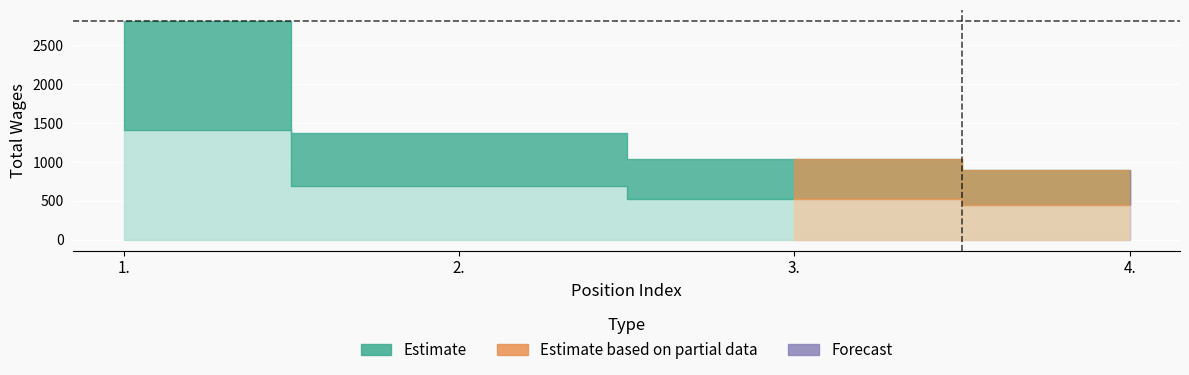

Between 3. and 4., which is larger?

3.